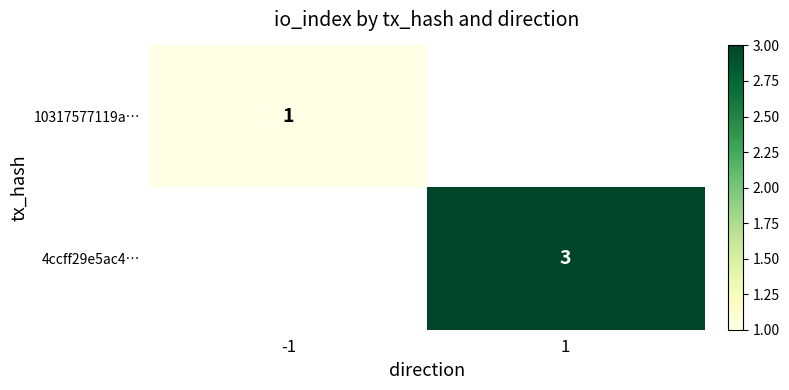

What is the smallest value displayed?

1.0